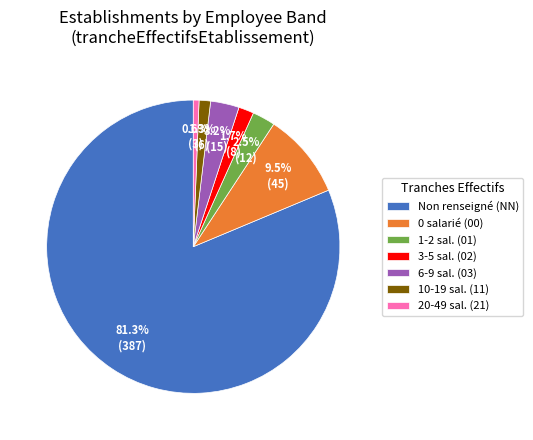

How many segments does this pie chart have?

7